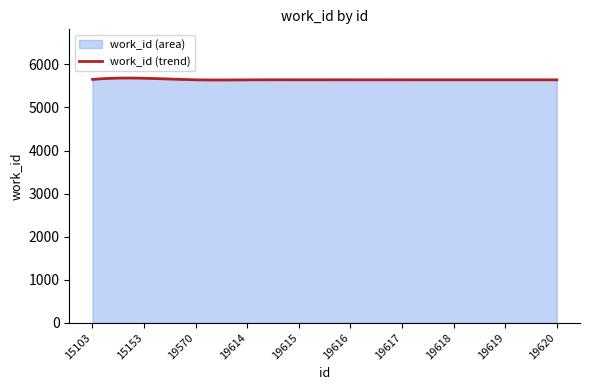

What is the ratio of the value at 19617 to the value at 19616?

1.0